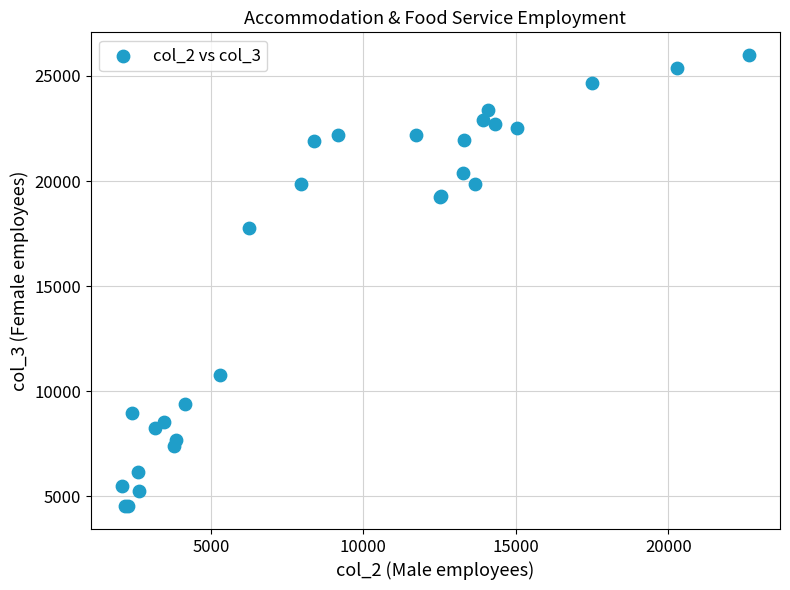

What Y value in the scatter plot is closest to 15262?

17755